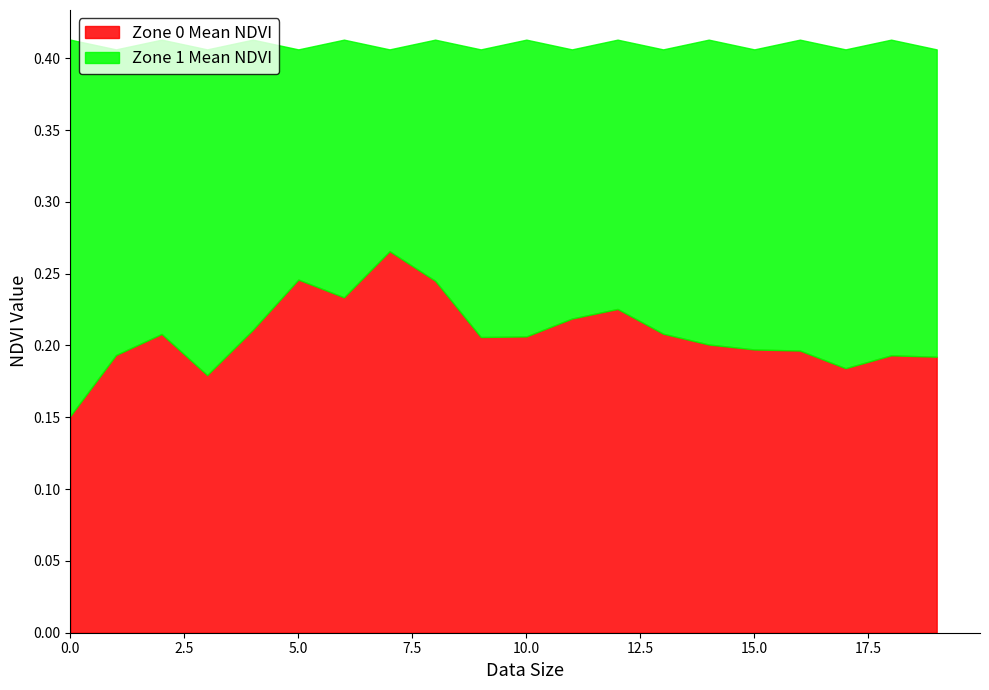

Is the value of Zone 0 Mean NDVI at 16 greater than the value of Zone 1 Mean NDVI at 8?

No